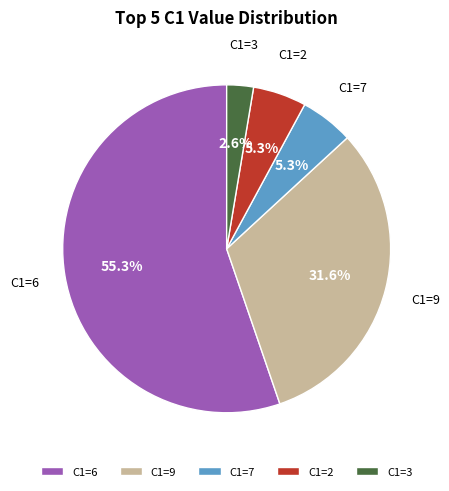

Between C1=7 and C1=9, which is larger?

C1=9